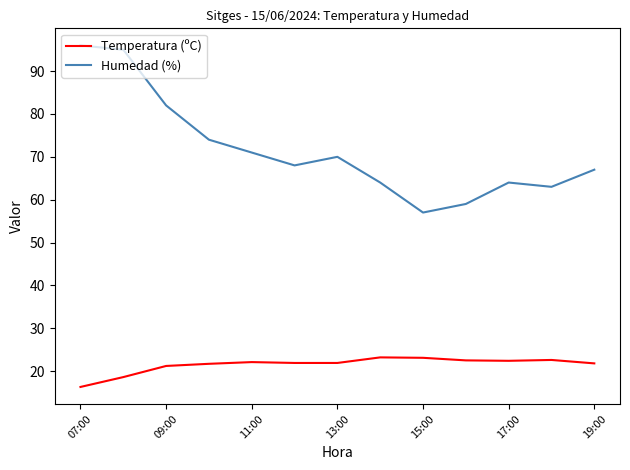

What is the average value of the Humedad (%) series?

71.5